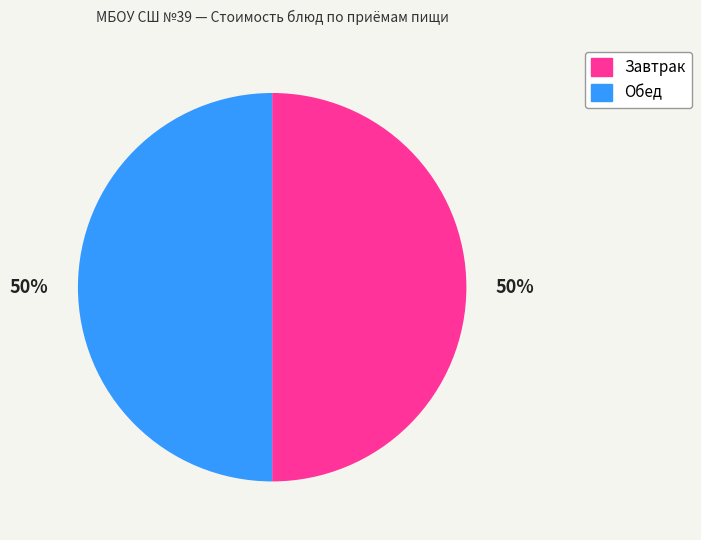

Do Обед and Завтрак together represent more than half of the pie?

Yes